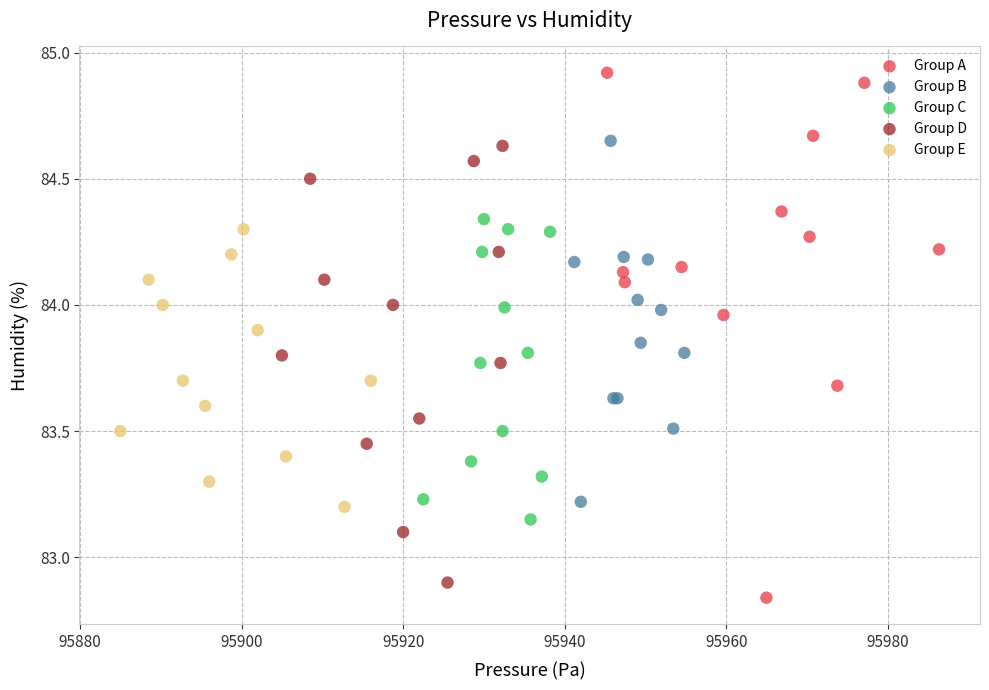

Which series reaches the minimum Y coordinate?

Group A